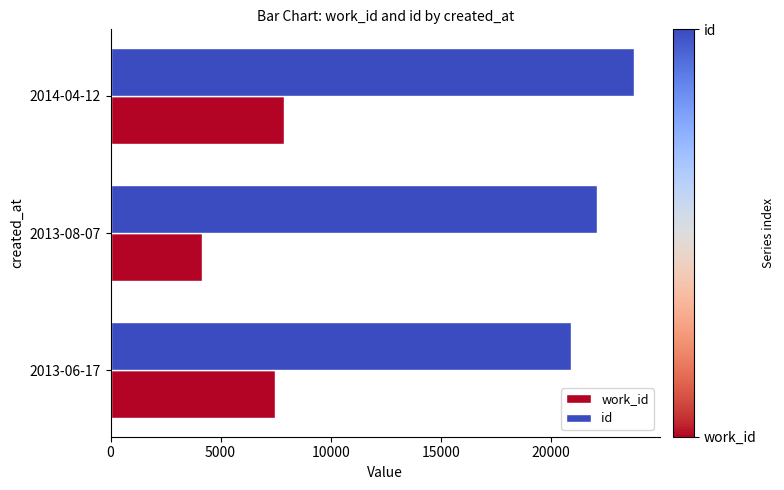

What is the difference between the highest and lowest values at 2013-06-17?

13428